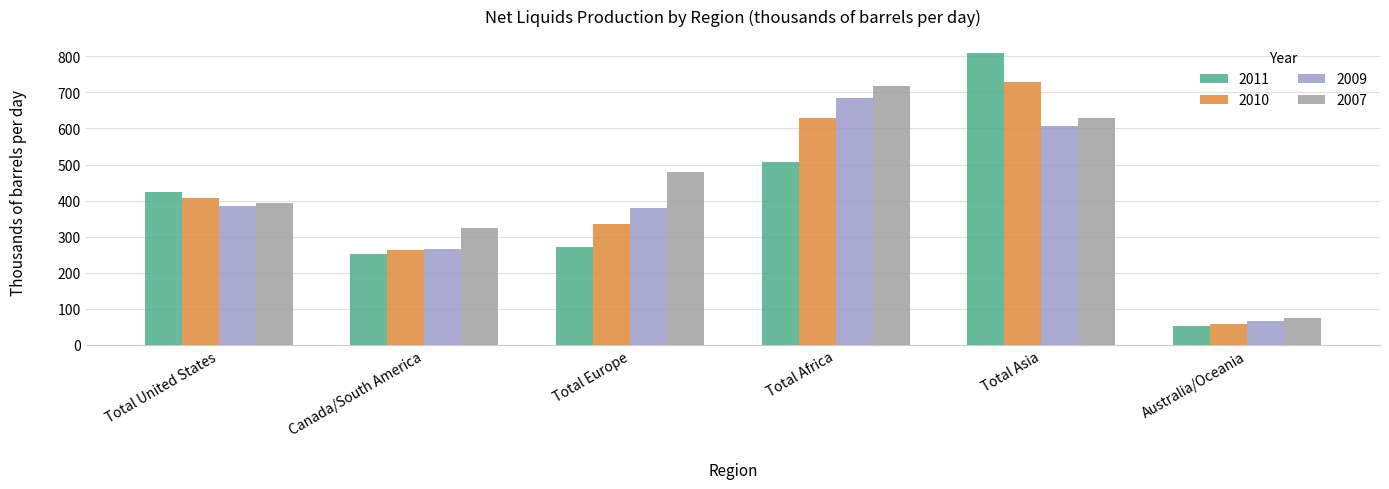

What is the sum of all 2007 values?

2616